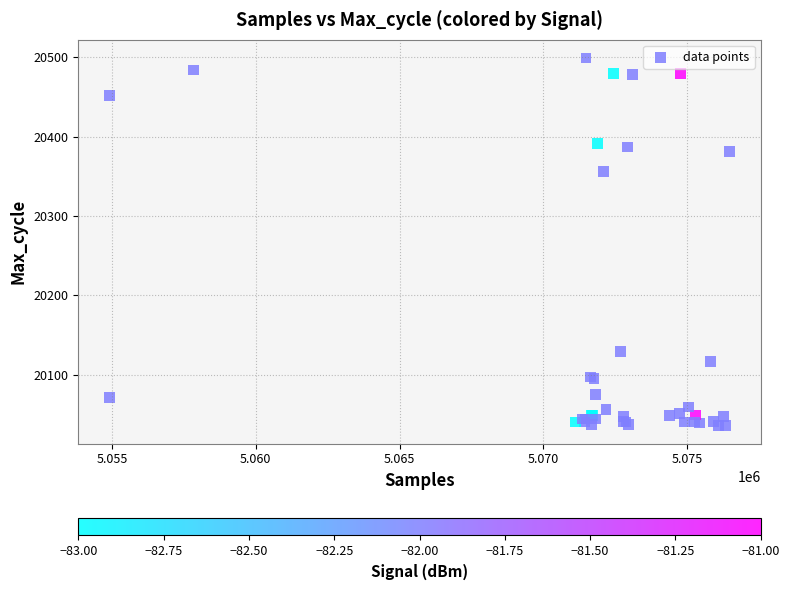

What Y value in the scatter plot is closest to 20267?

20356